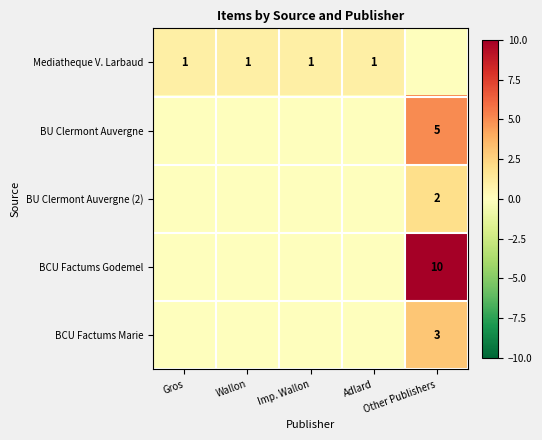

The BU Clermont Auvergne series shows 5 at Other Publishers. True or false?

True